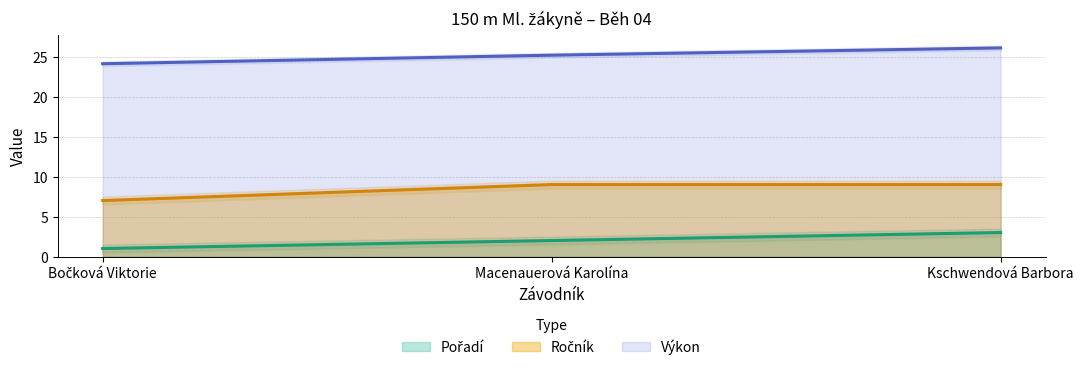

What is the maximum value shown in the chart?

26.1